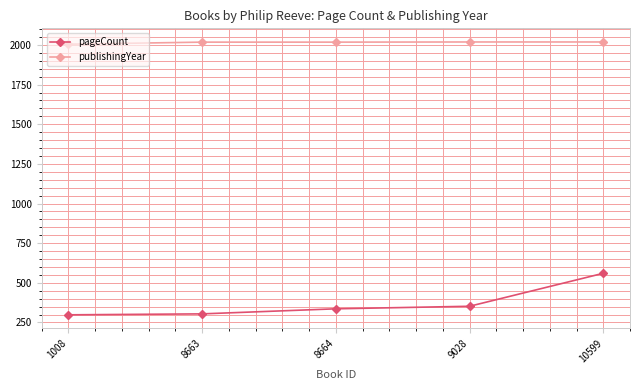

What is the highest value of the pageCount series?

560